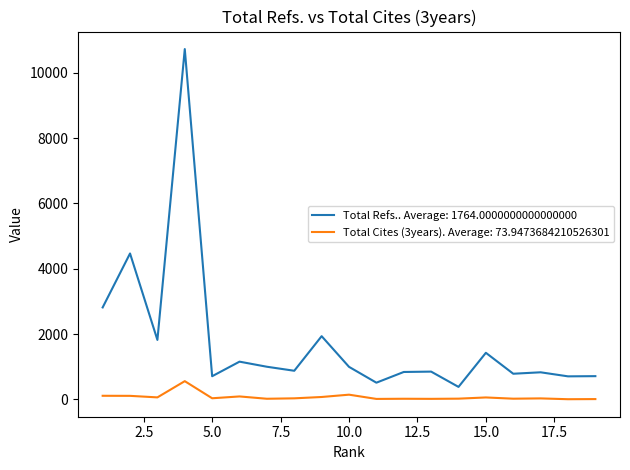

Which series has the largest total across all categories?

Total Refs.. Average: 1764.0000000000000000